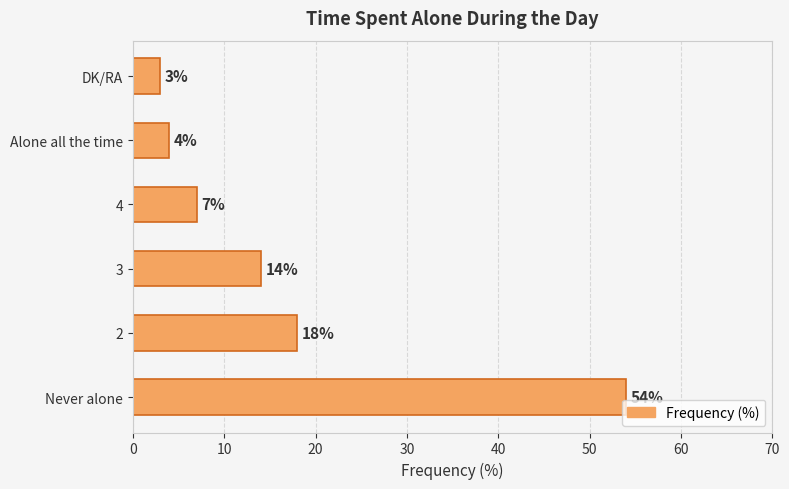

What is the difference between the maximum and second lowest values?

50